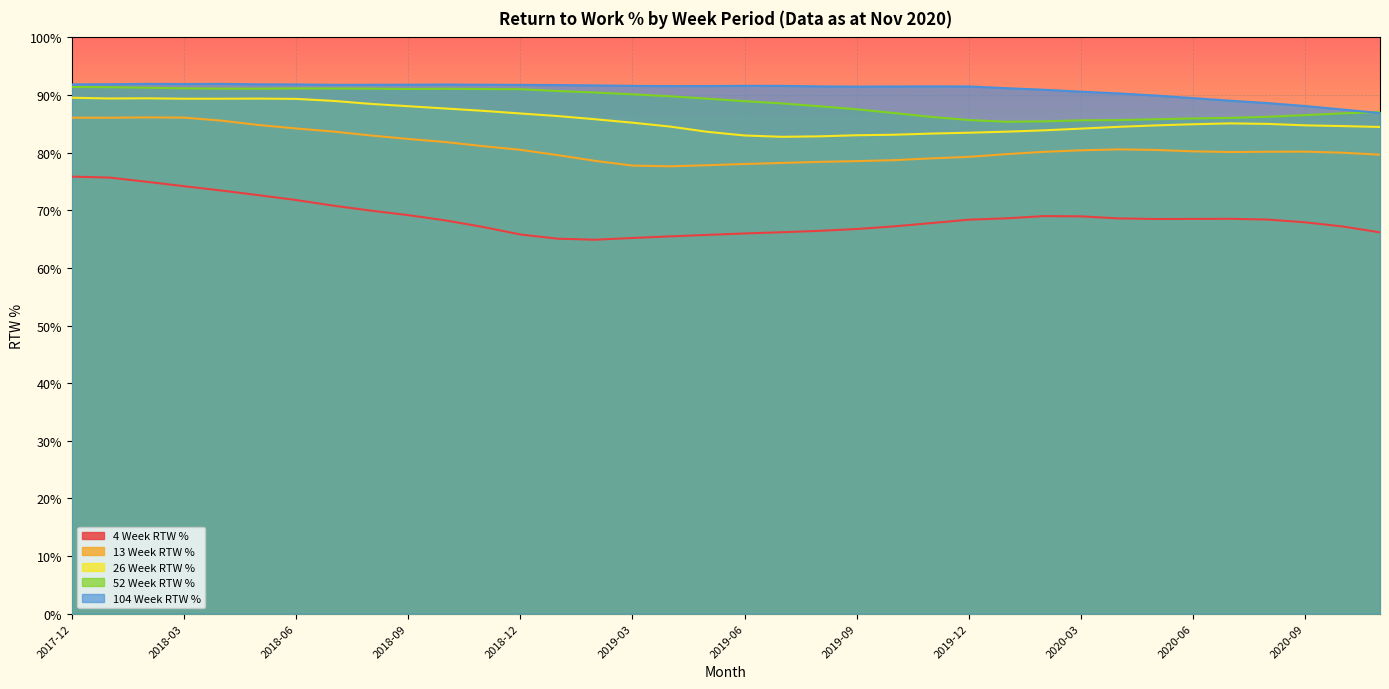

What value does the 4 Week RTW % series have at 2020-05?

0.7